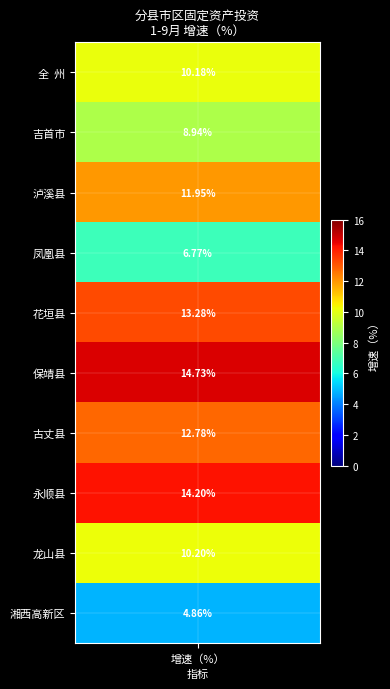

What is the sum of all values?

107.9